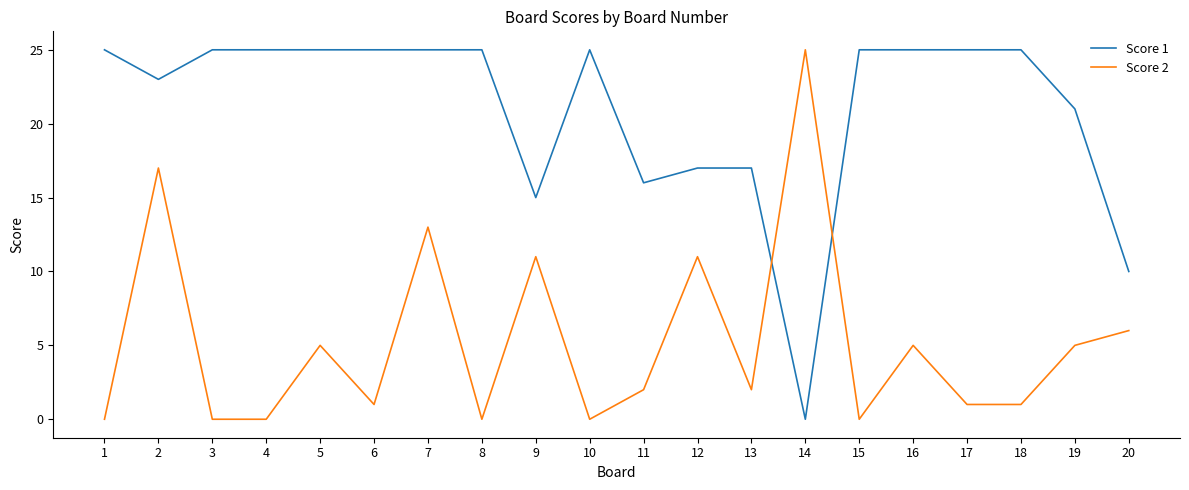

Does the chart have visible grid lines?

No